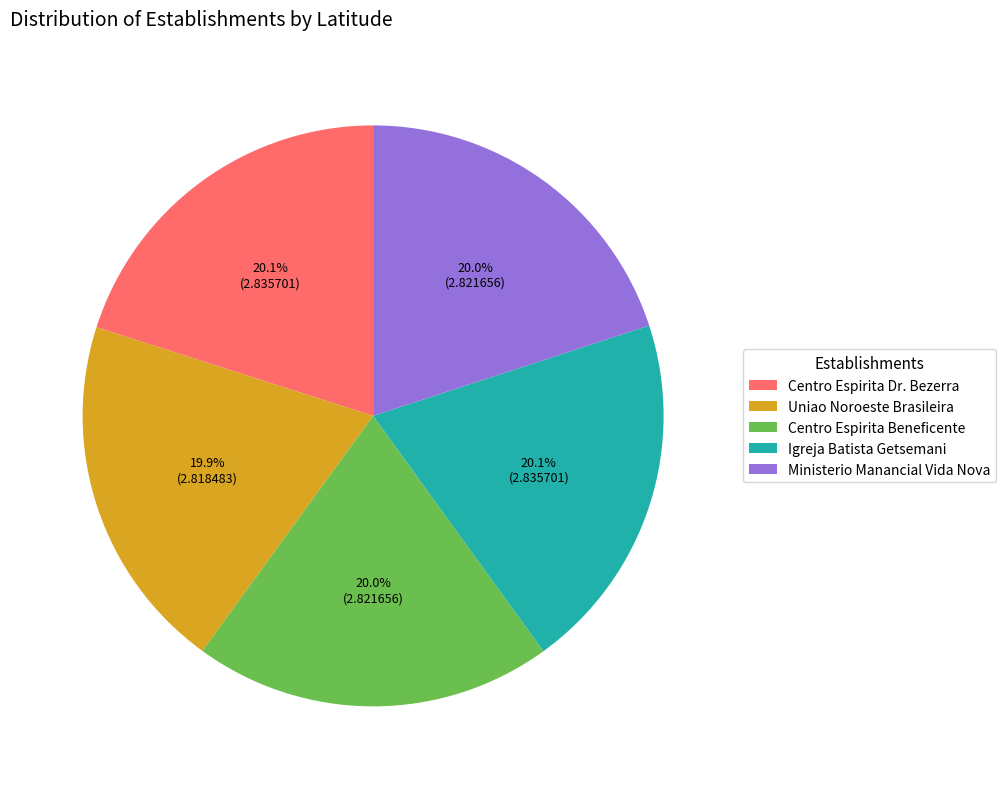

The Centro Espirita Dr. Bezerra slice represents 31% of the pie. True or false?

False